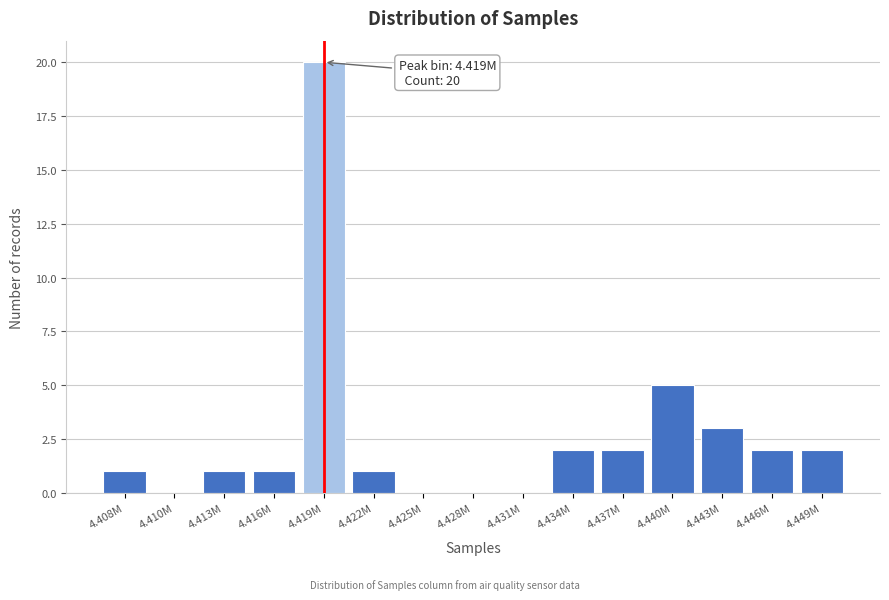

Reading left to right, extract all data points from this chart.

4.408M=1	4.410M=0	4.413M=1	4.416M=1	4.419M=20	4.422M=1	4.425M=0	4.428M=0	4.431M=0	4.434M=2	4.437M=2	4.440M=5	4.443M=3	4.446M=2	4.449M=2